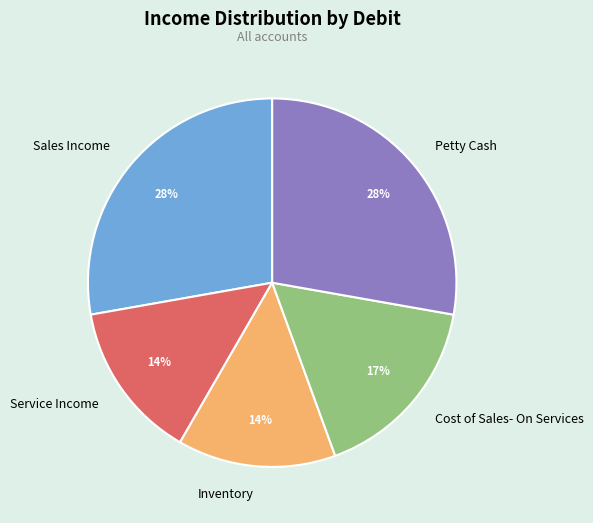

To the nearest percent, what portion does Cost of Sales- On Services represent?

17%